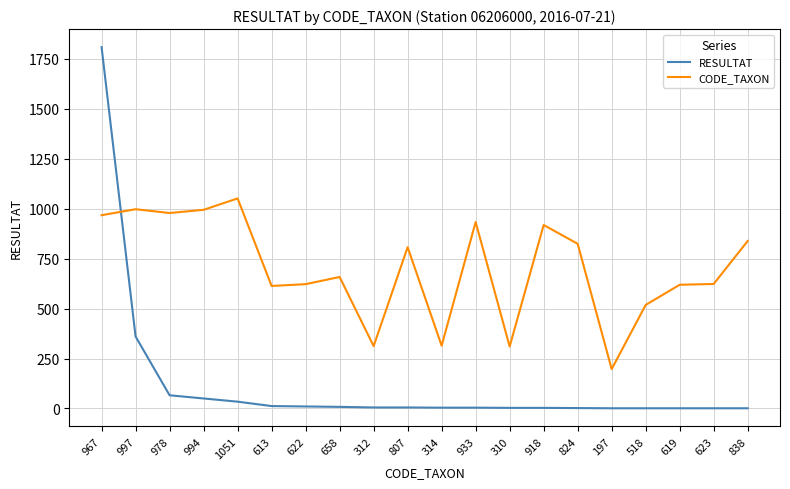

At which category does the chart reach its peak across all series?

967